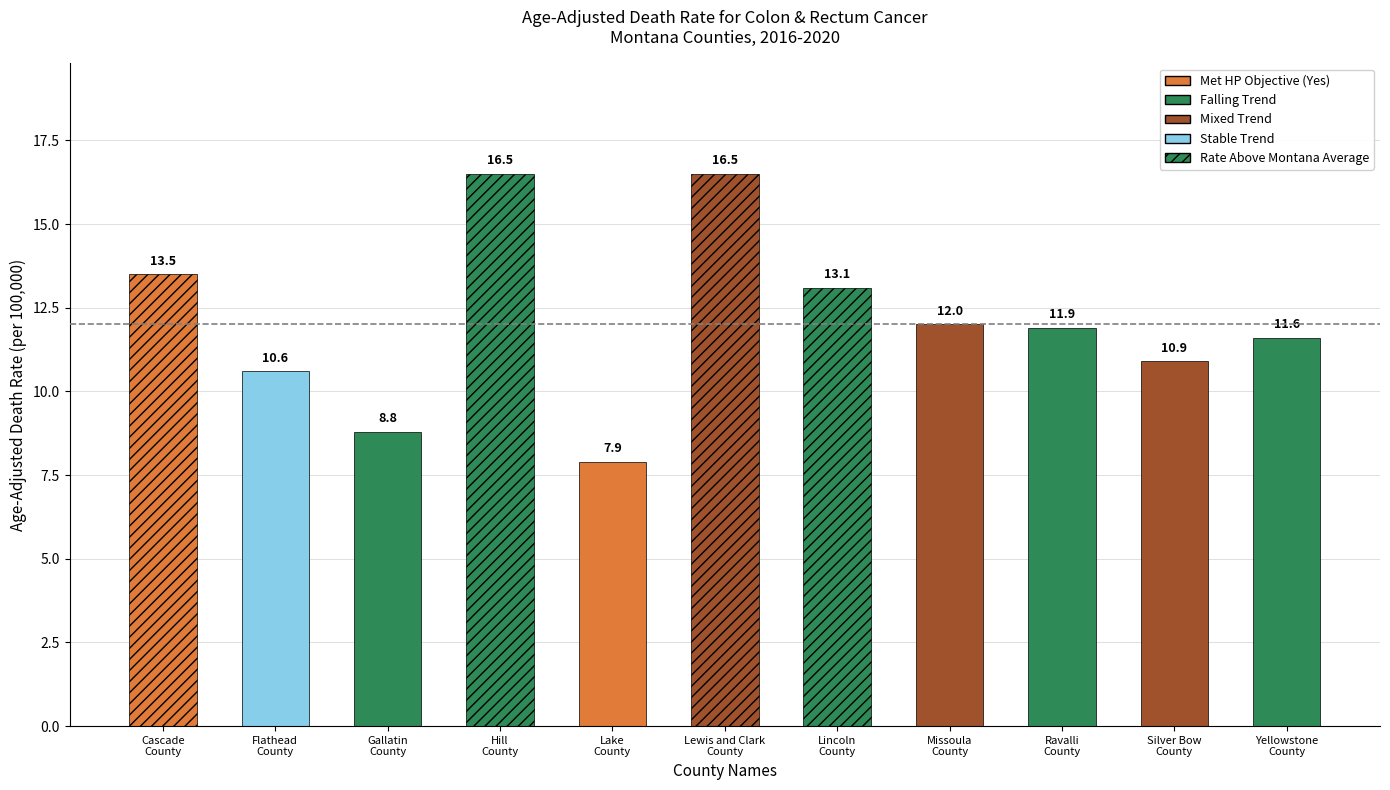

Reading right to left, what are all the values shown in this chart?

Yellowstone County=11.6	Silver Bow County=10.9	Ravalli County=11.9	Missoula County=12.0	Lincoln County=13.1	Lewis and Clark County=16.5	Lake County=7.9	Hill County=16.5	Gallatin County=8.8	Flathead County=10.6	Cascade County=13.5